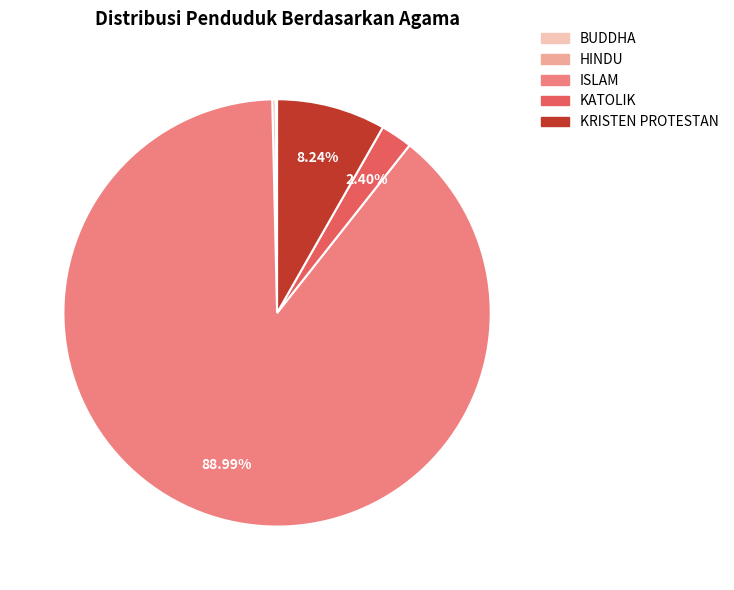

What is the largest slice in the pie chart?

ISLAM